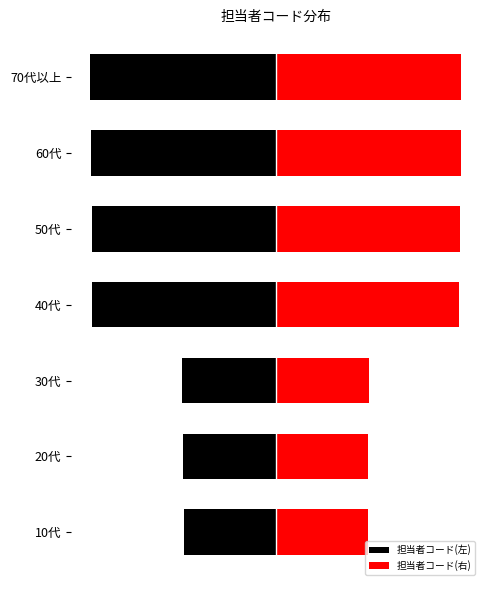

How many data points in 担当者コード(右) are above 201?

3